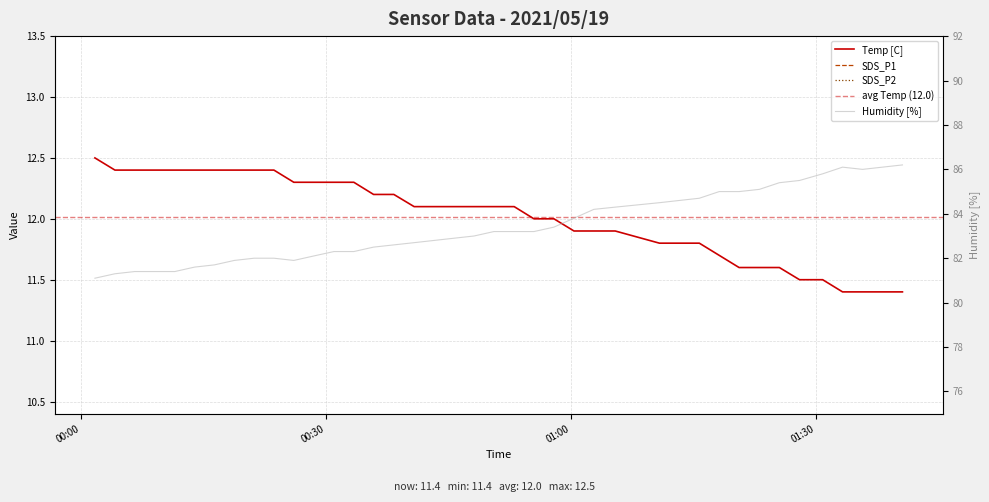

What is the highest value of the Temp series?

12.5